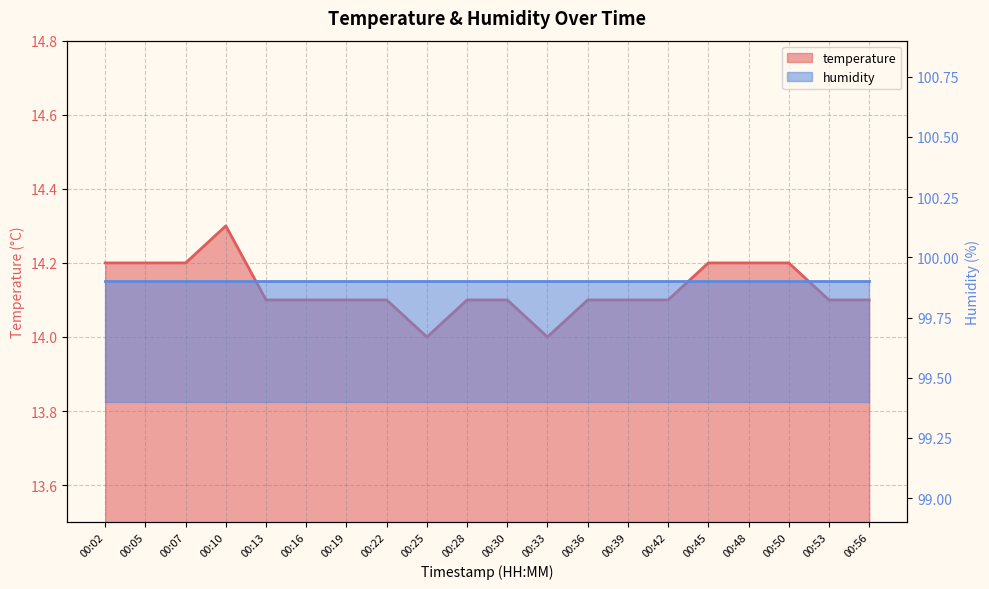

Between 00:48 and 00:33, which is larger?

00:48